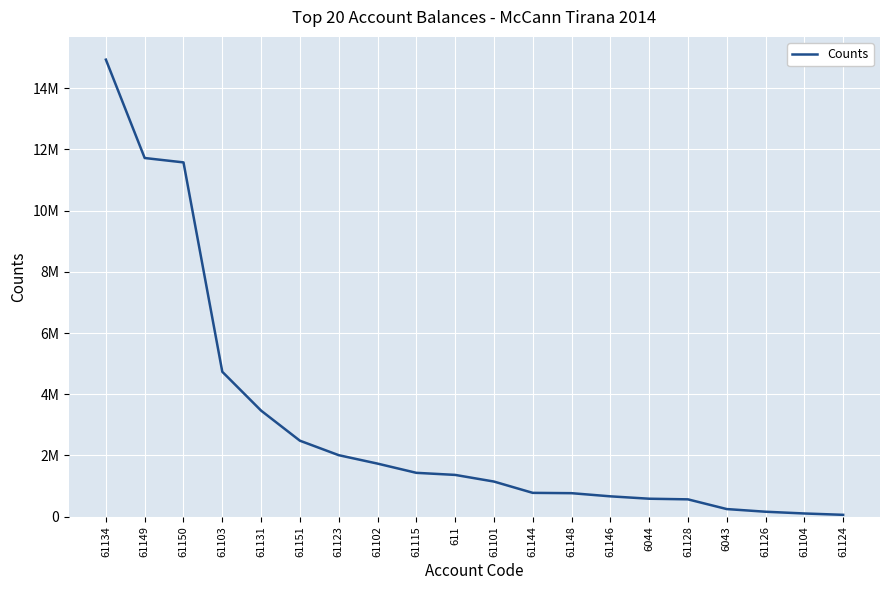

Which has a higher value, 61144 or 61101?

61101